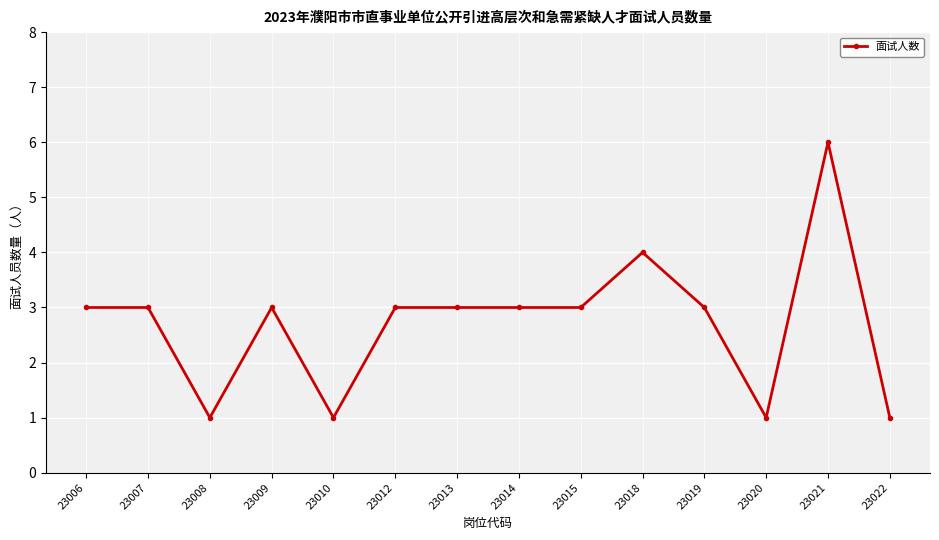

What is the change in value from 23013 to 23021?

+3